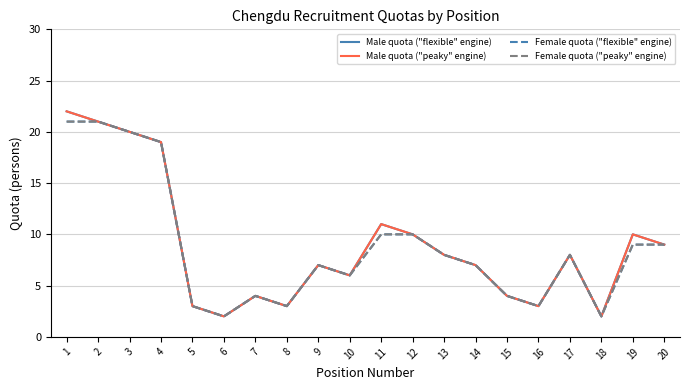

Does the chart have visible grid lines?

Yes